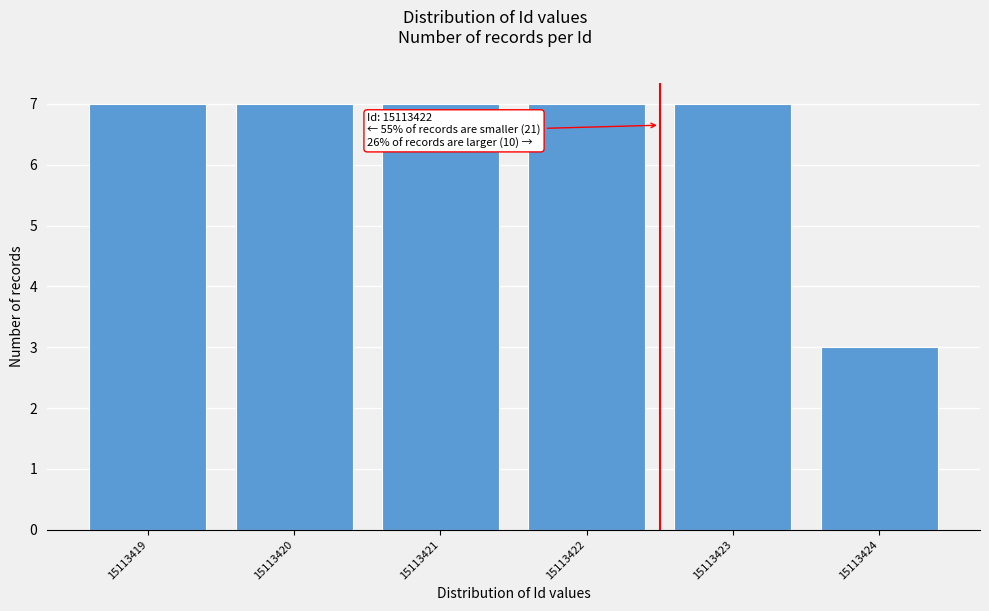

Reading left to right, what are all the values shown in this chart?

7	7	7	7	7	3